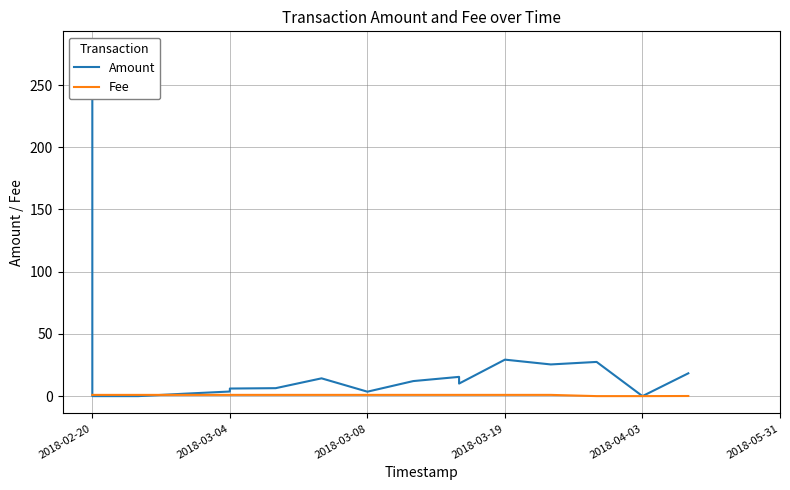

Which category has the highest value in the Fee series?

2018-02-20